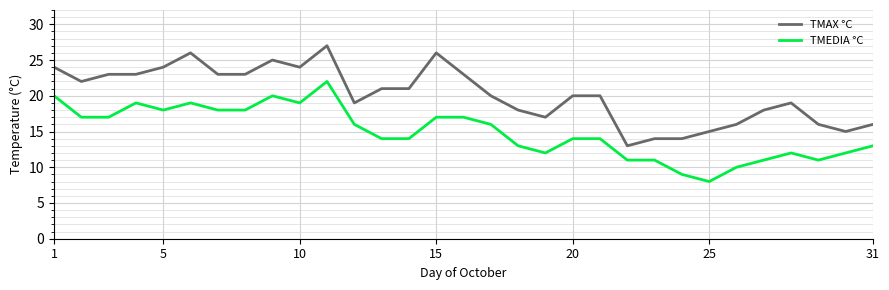

True or false: TMAX °C and TMEDIA °C cross at least once.

False